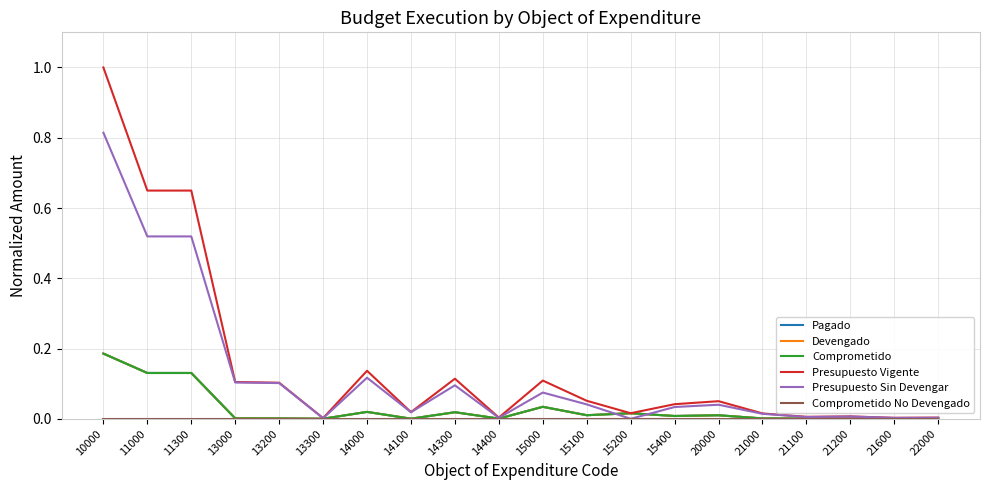

Does the chart display data point markers on the line(s)?

No